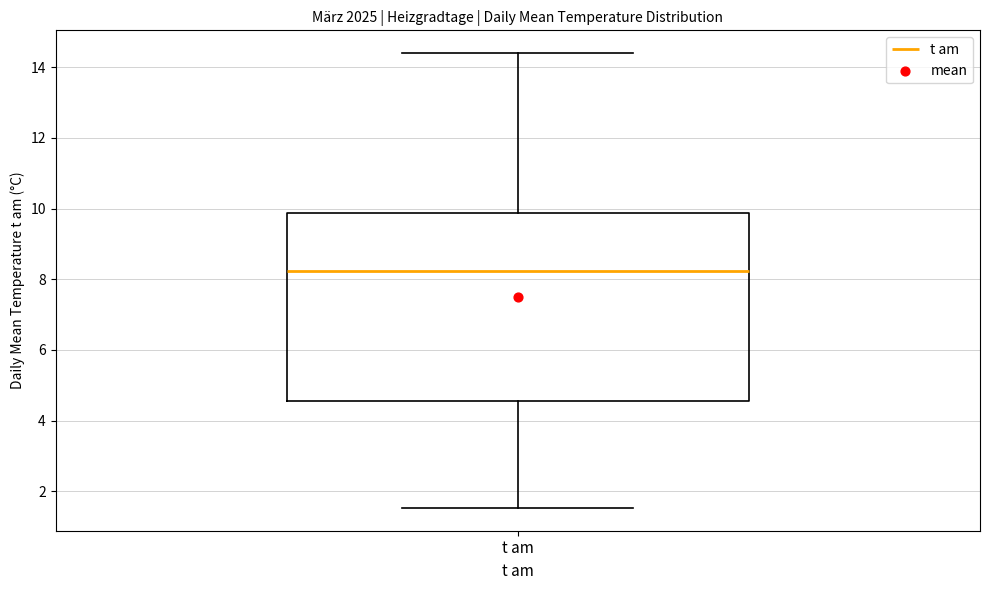

Transcribe this box plot: give where the median line is, the range the box spans, and where the two whiskers end, as read against the y-axis. The values are not printed on the chart, so give them approximately, as read against the axis.

median 8.2, box 4.6 to 9.8, whiskers 1.6 to 14.4